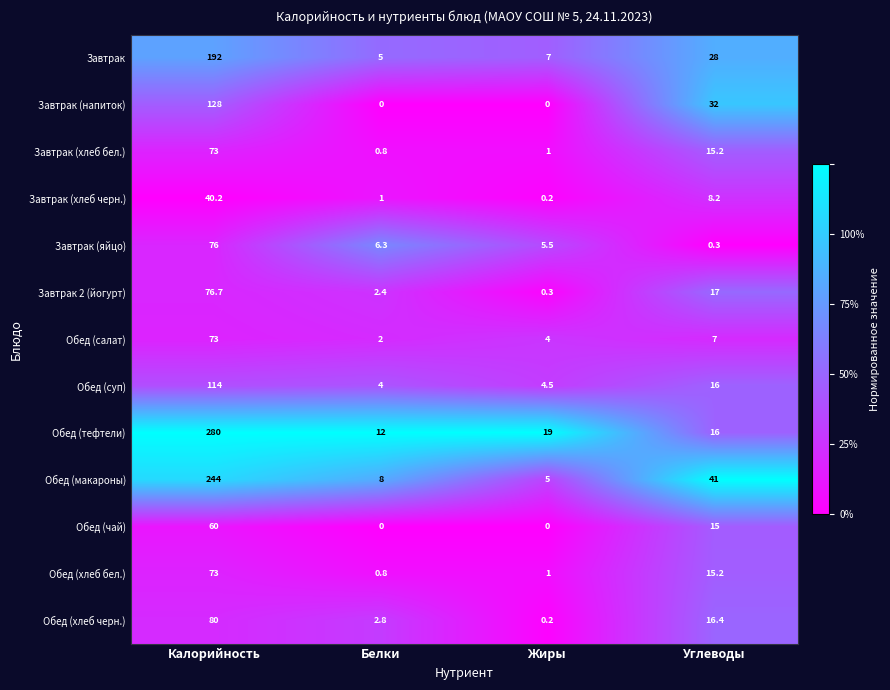

What is the total value across all series at Жиры?

47.7